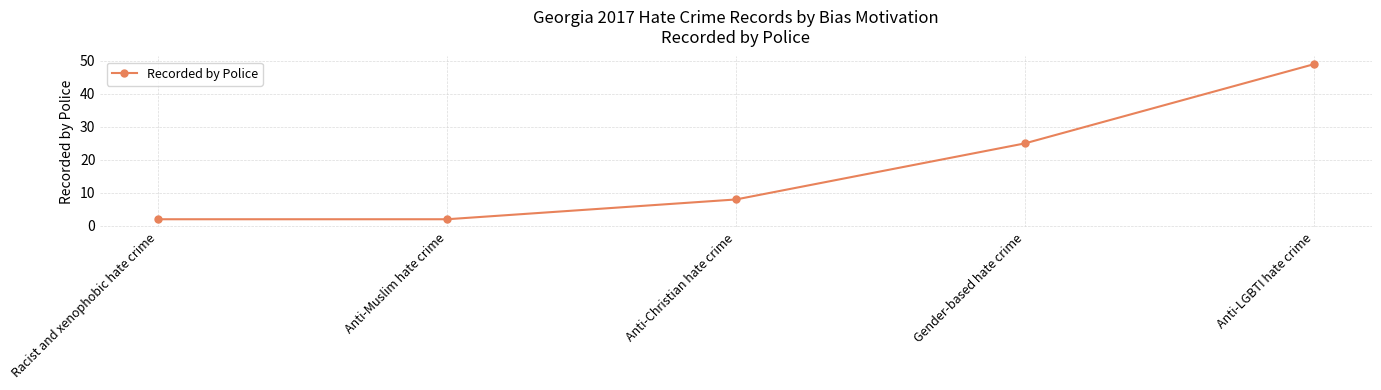

True or false: the data shows 2 at Anti-Muslim hate crime.

True